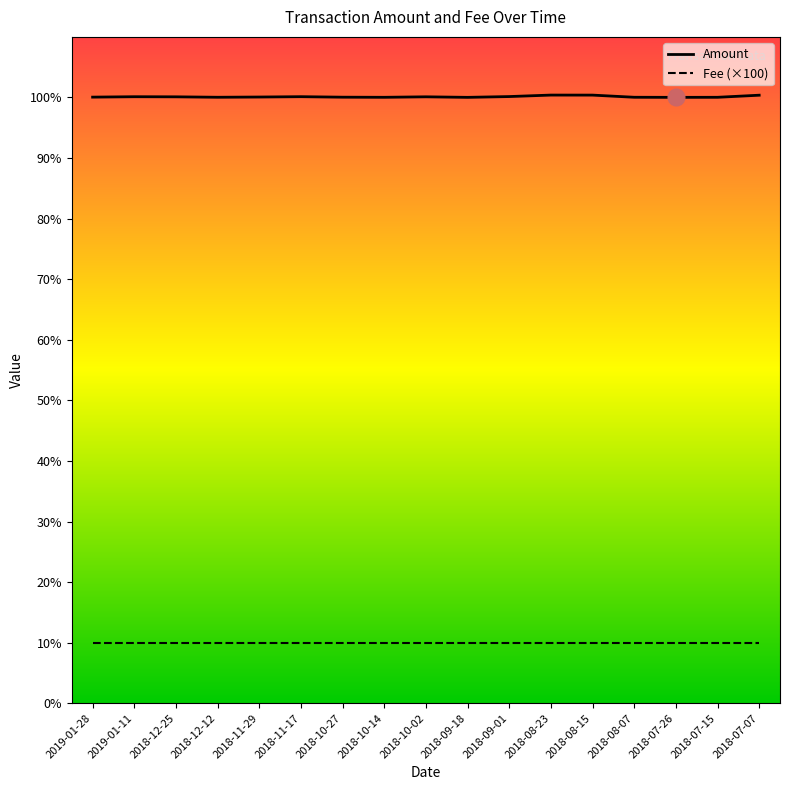

Rank the series at 2018-11-29 from highest to lowest value.

Amount, Fee (×100)